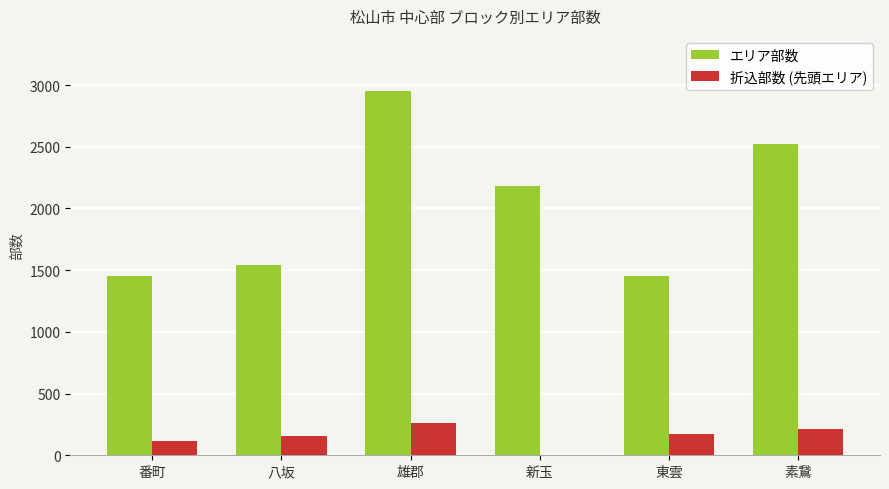

Which series has the largest total across all categories?

エリア部数